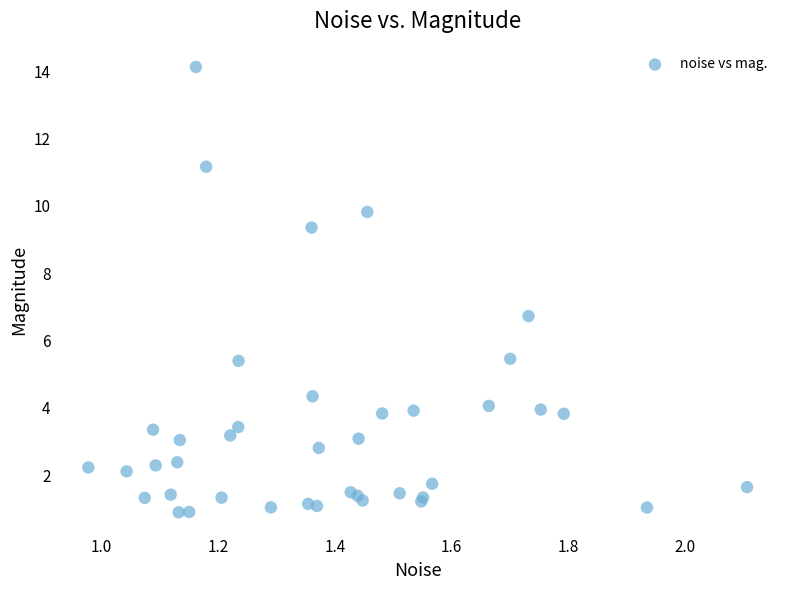

What Y value in the scatter plot is closest to 7?

6.7